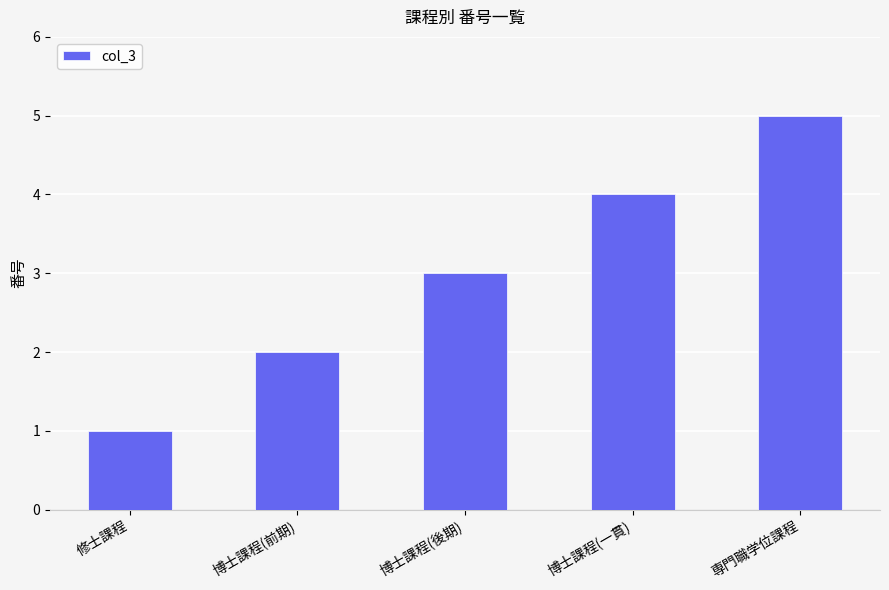

Between 専門職学位課程 and 博士課程(前期), which is larger?

専門職学位課程